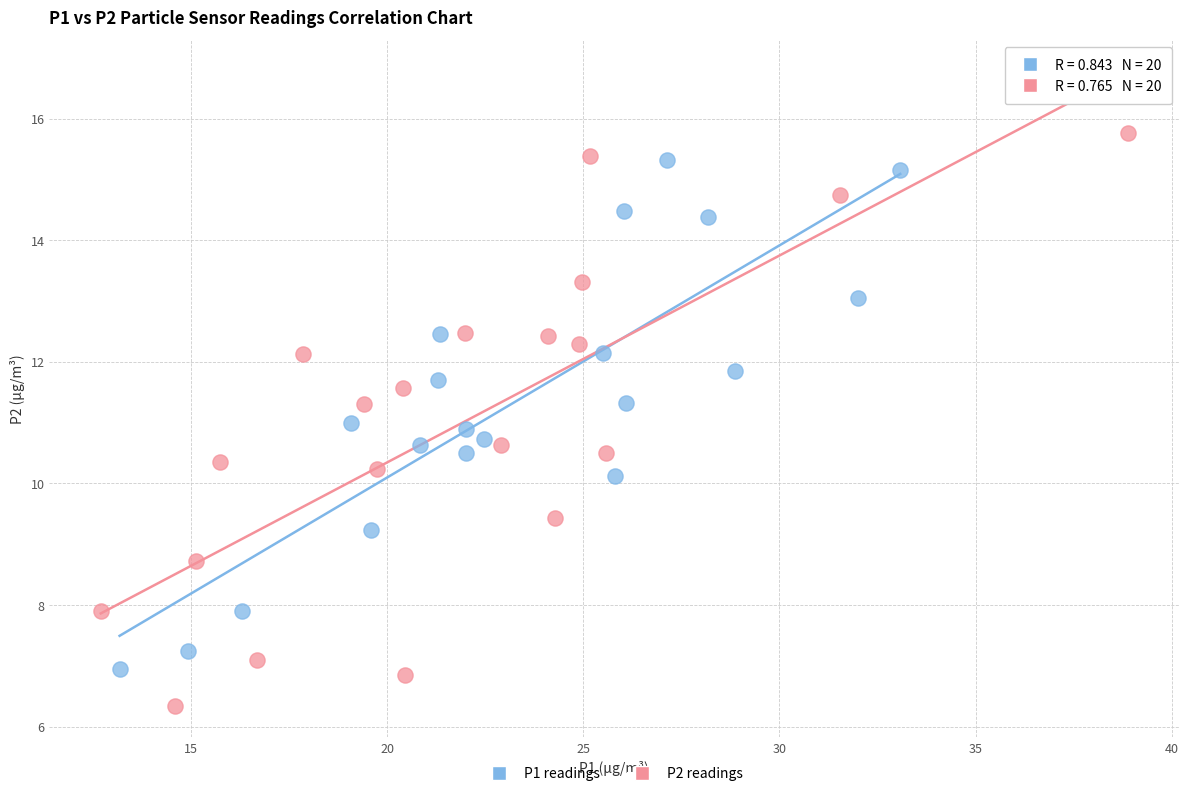

Which series contains the highest Y value?

P2 readings